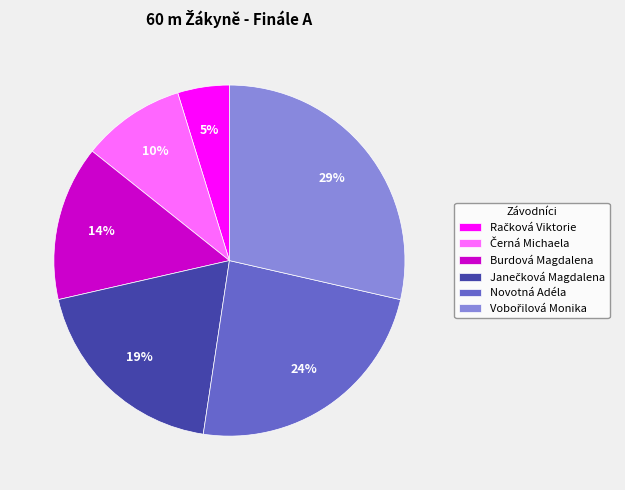

Is Burdová Magdalena the majority of the pie?

No